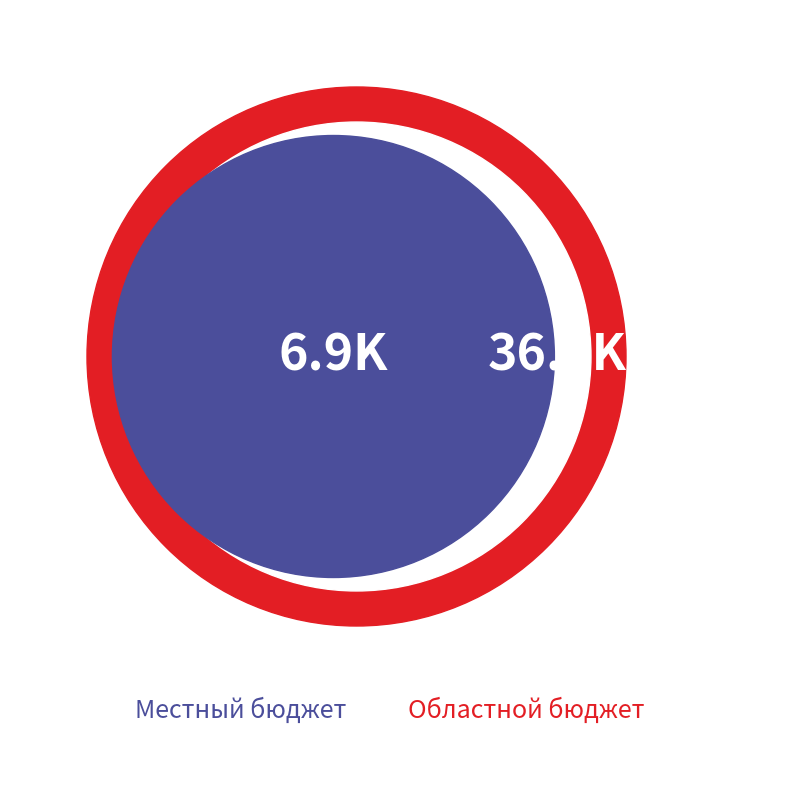

How many segments does this pie chart have?

2